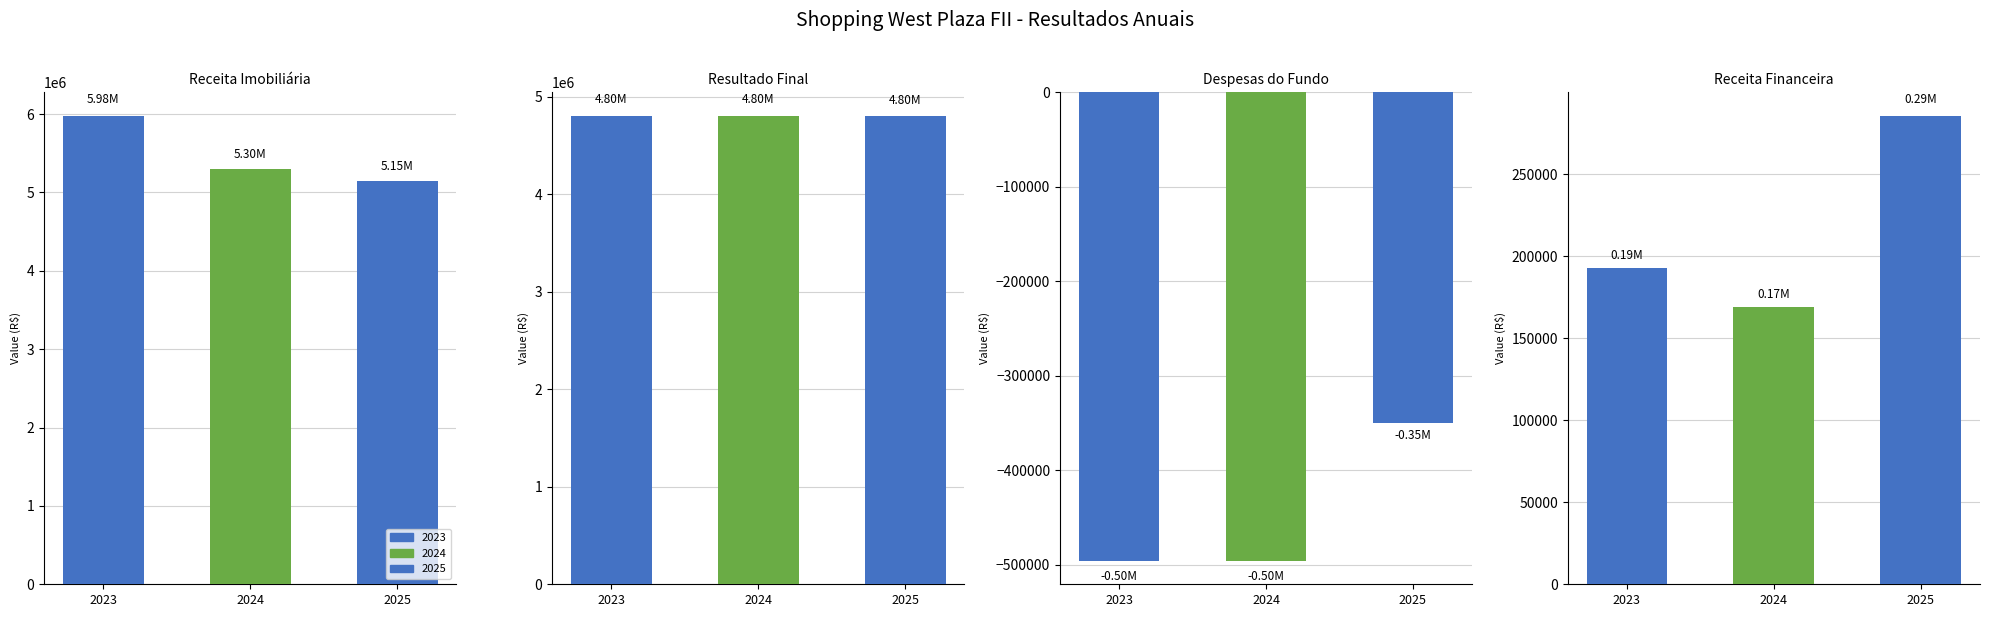

How many bars are there in total?

12